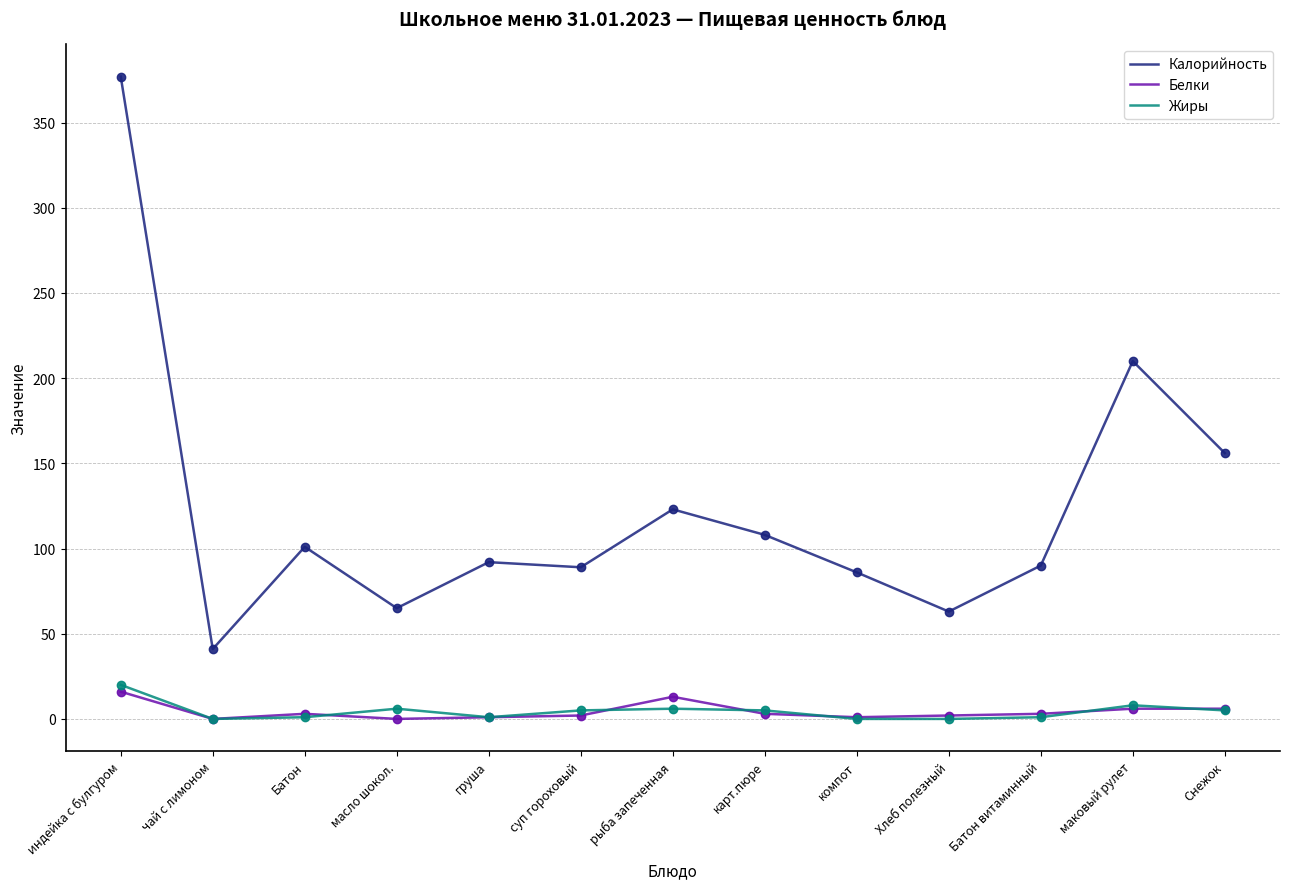

Is the value of Белки at груша greater than the value of Калорийность at суп гороховый?

No